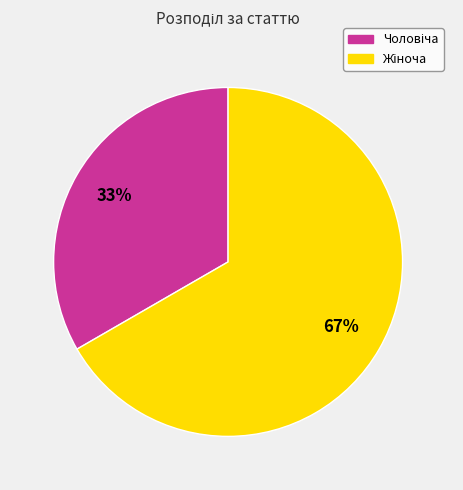

Do Чоловіча and Жіноча together represent more than half of the pie?

Yes